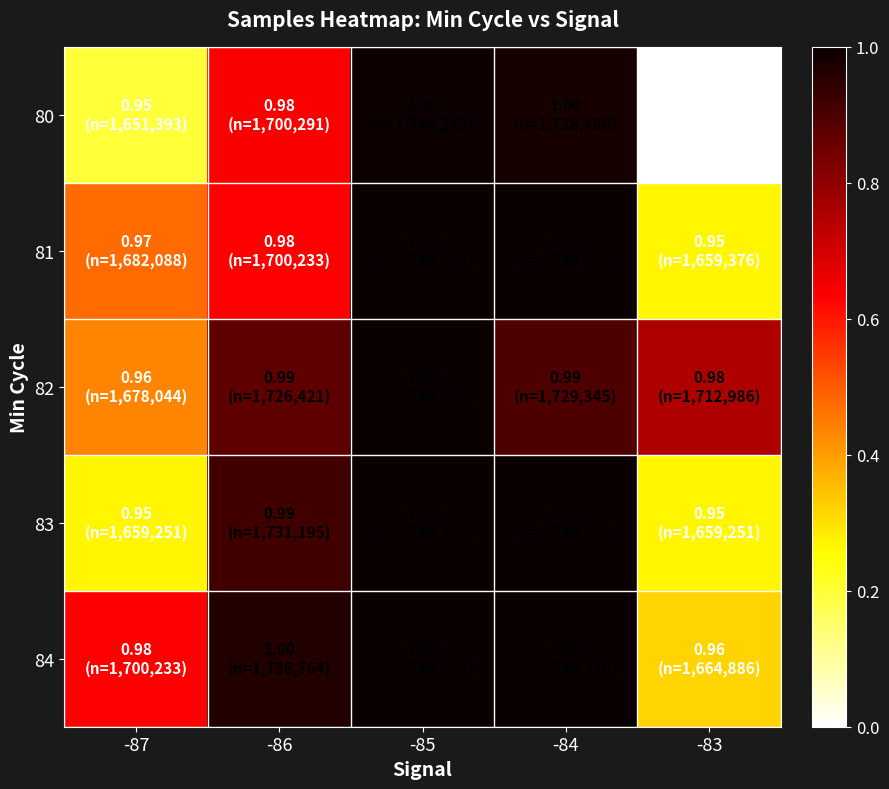

Count the number of data series in this chart.

5